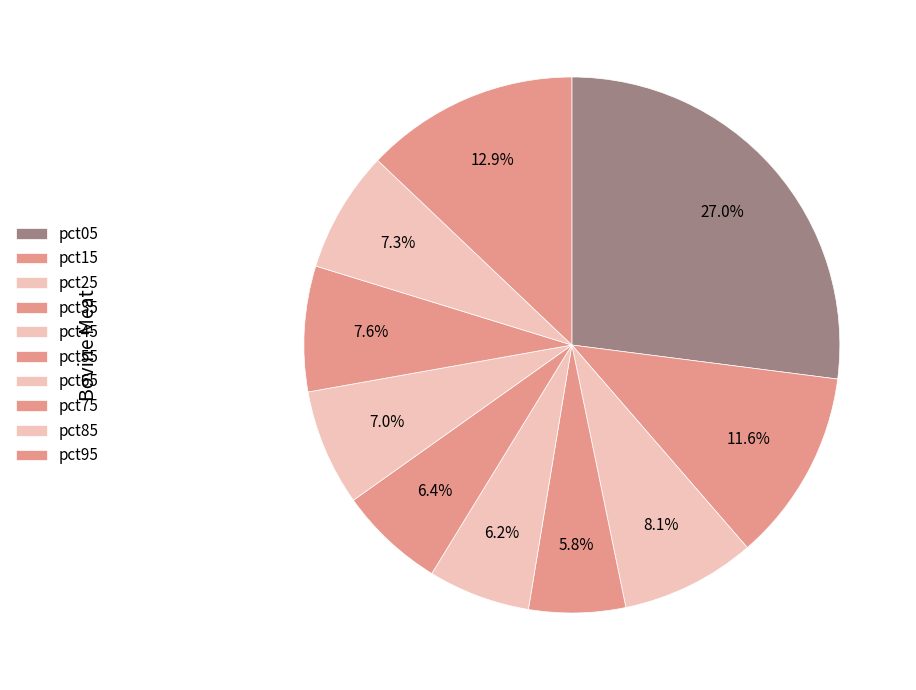

Does any single category account for the majority?

No